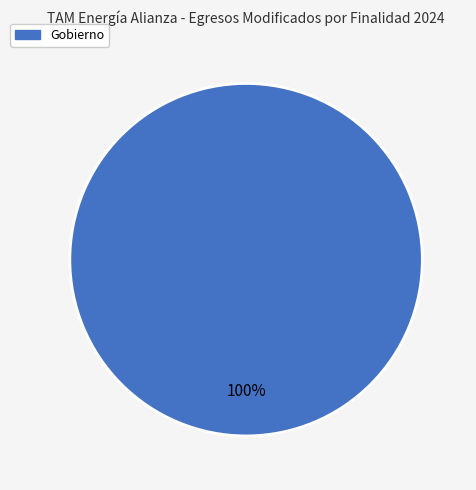

Rank the categories by value from lowest to highest.

Gobierno